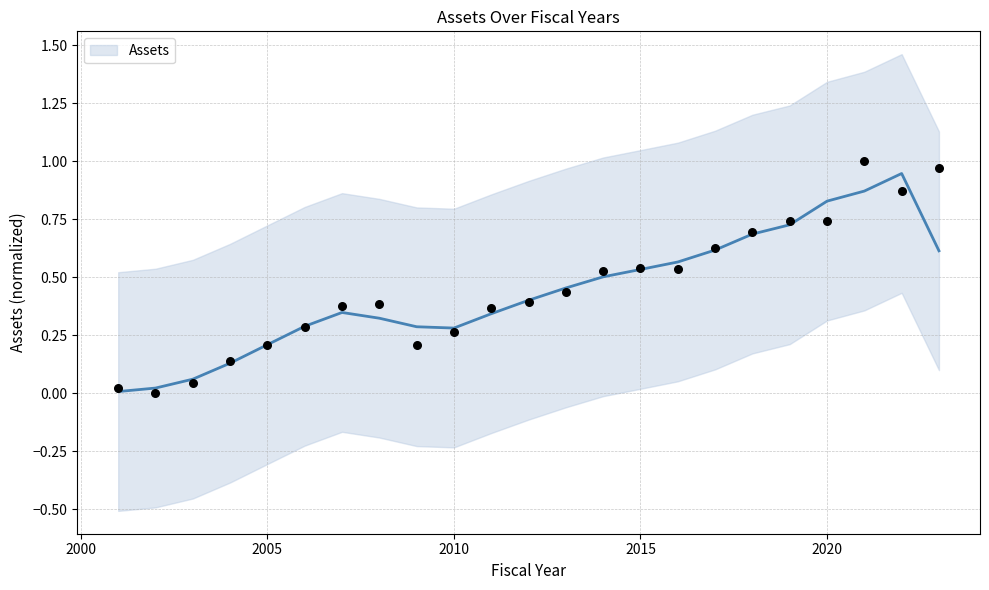

Which has a higher value, 2008 or 2020?

2020